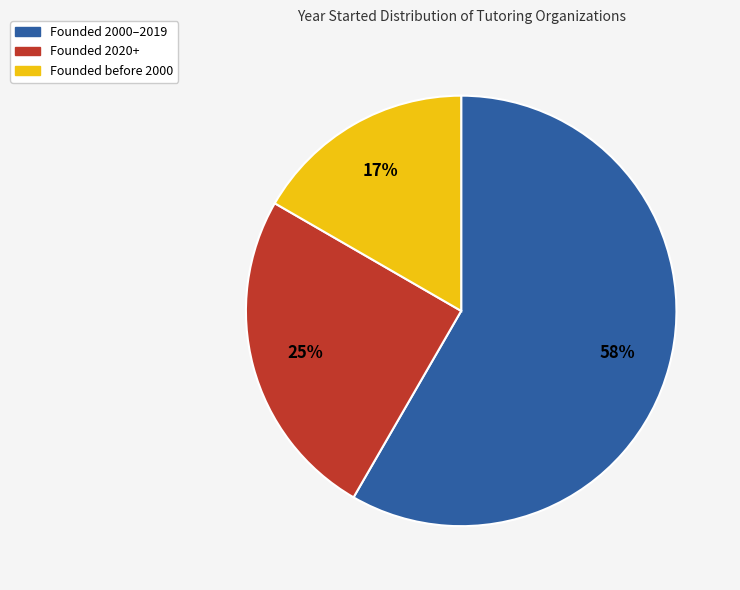

What percentage is the Founded 2020+ slice, to the nearest percent?

25%